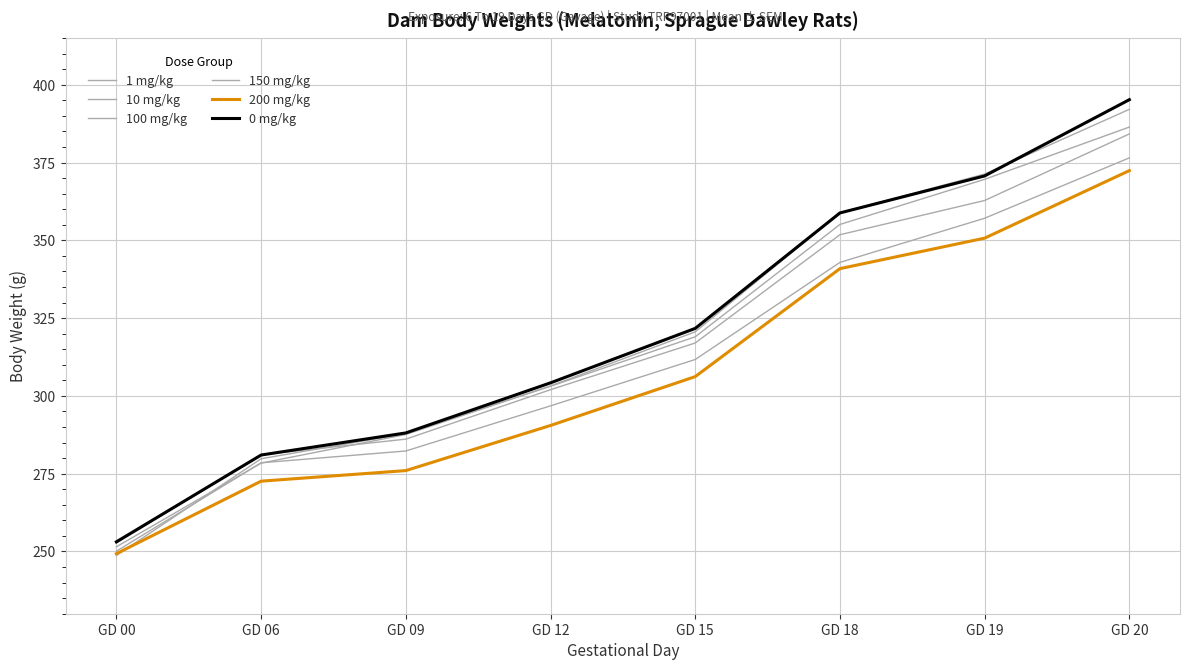

What is the value of the 200 mg/kg point at the 1st from the left?

249.3